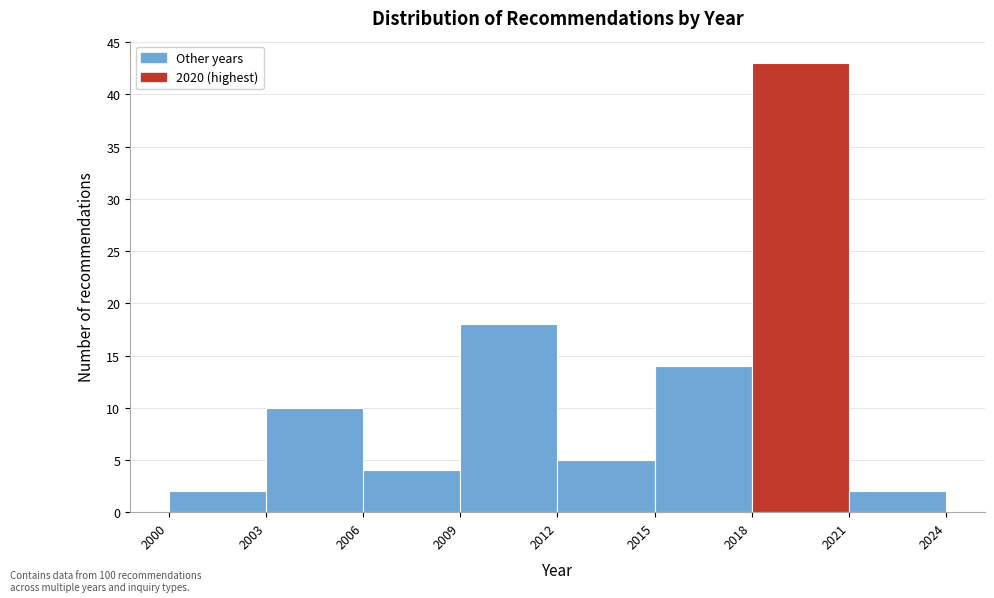

Which range on the x-axis has the tallest bar?

2018 to 2021